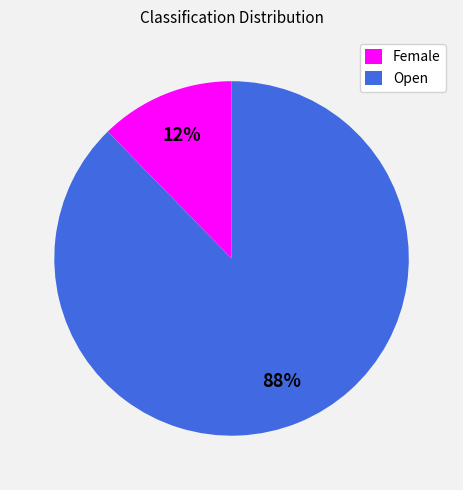

To the nearest percent, what is the average slice percentage?

50%